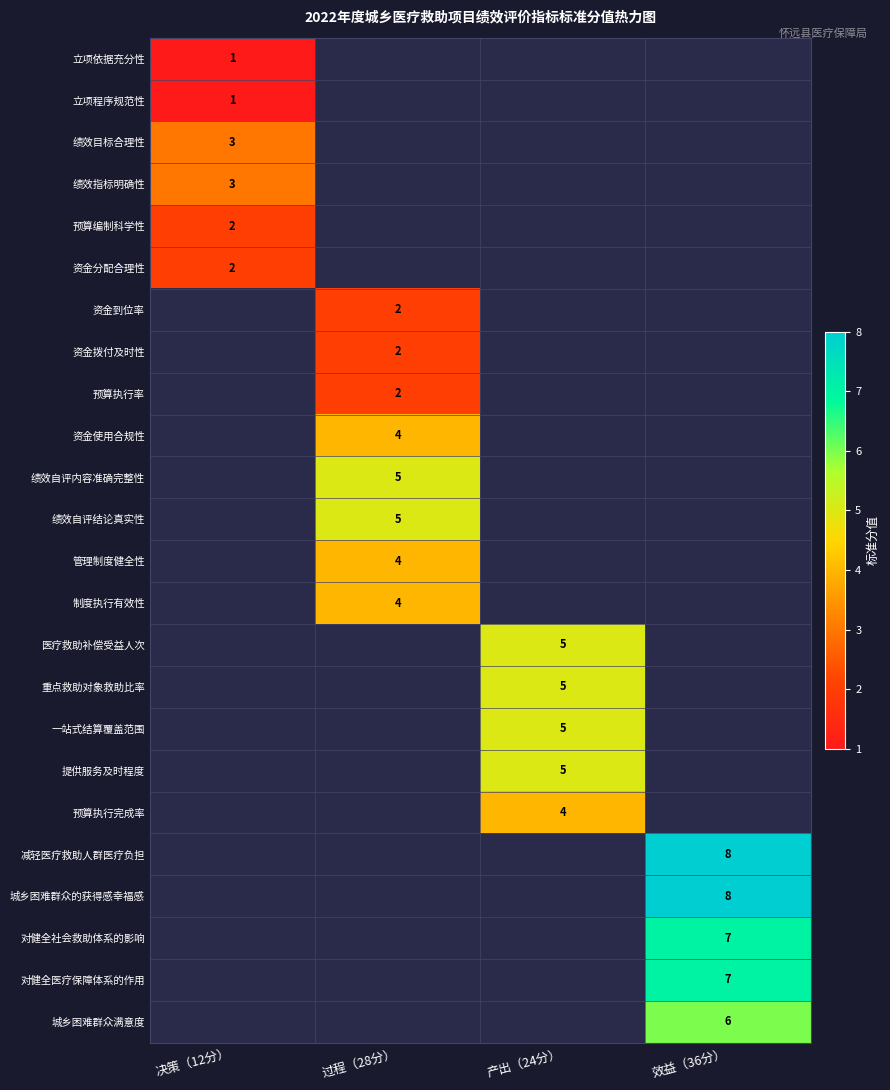

The 预算执行率 series shows 1 at 过程（28分）. True or false?

False